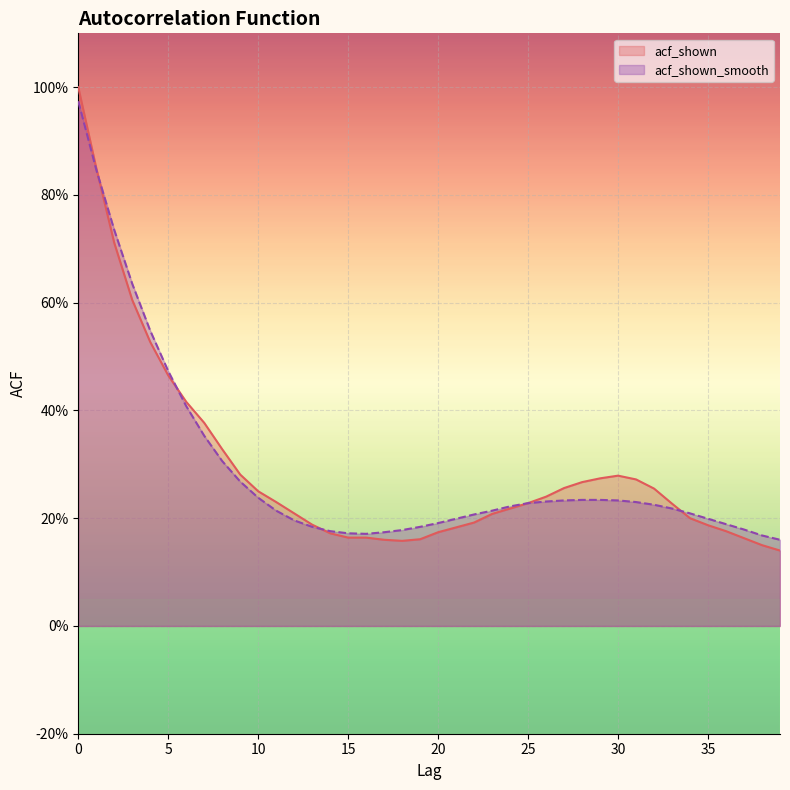

Does the chart display data point markers on the line(s)?

No